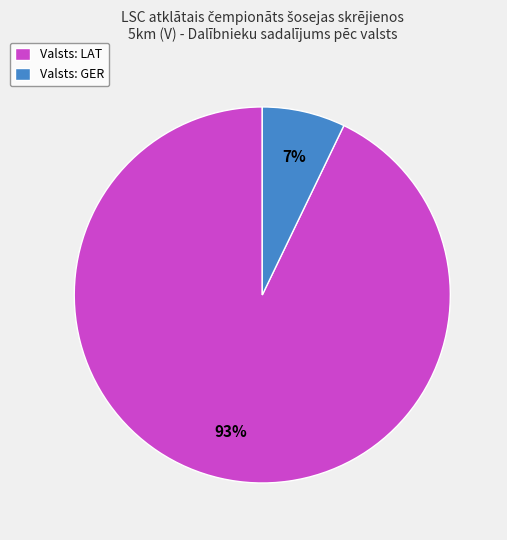

Between Valsts: GER and Valsts: LAT, which is larger?

Valsts: LAT